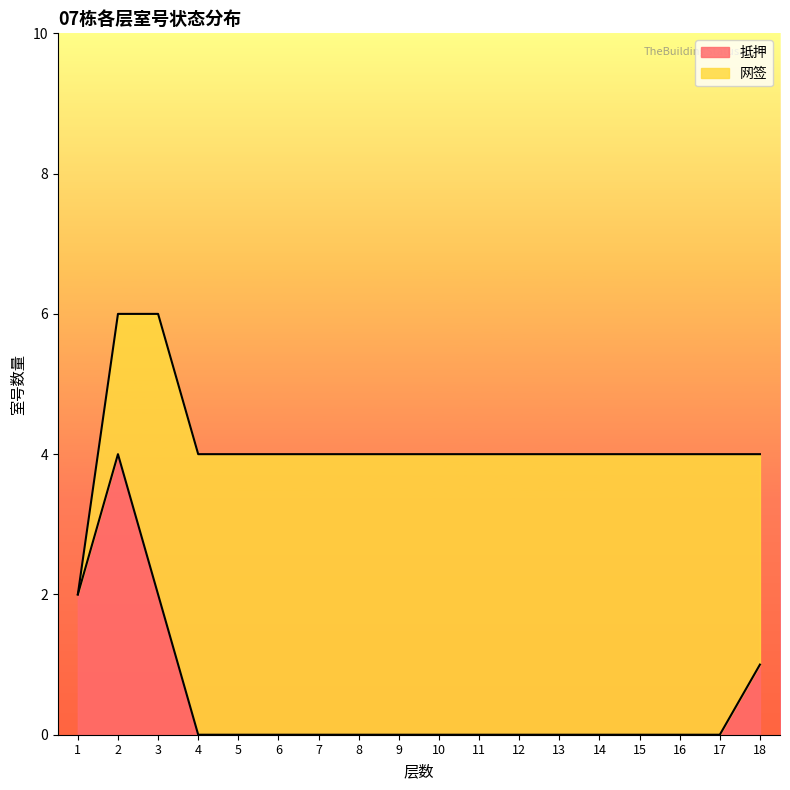

Is it true that the value at 10 is 0?

True